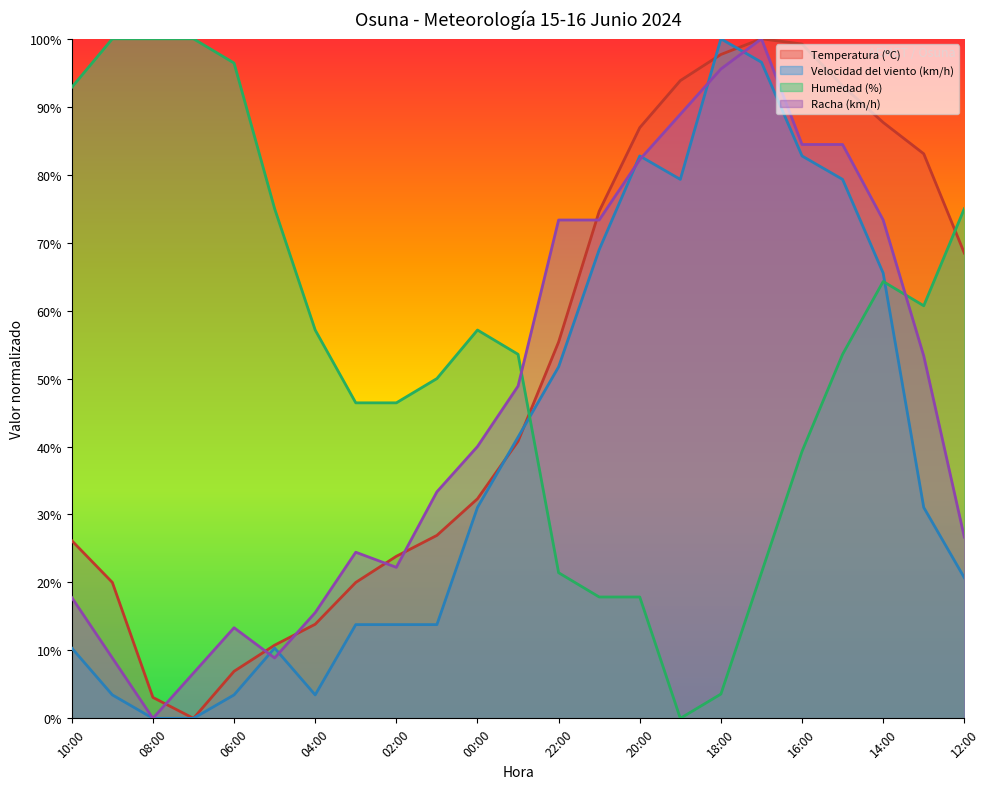

Reading left to right, transcribe all the data shown in this chart.

Temperatura (ºC): 10:00=26.2	09:00=20.0	08:00=3.1	07:00=0.0	06:00=6.9	05:00=10.8	04:00=13.8	03:00=20.0	02:00=23.8	01:00=26.9	00:00=32.3	23:00=40.8	22:00=55.4	21:00=74.6	20:00=86.9	19:00=93.8	18:00=97.7	17:00=100.0	16:00=99.2	15:00=93.1	14:00=87.7	13:00=83.1	12:00=68.5
Velocidad del viento (km/h): 10:00=10.3	09:00=3.4	08:00=0.0	07:00=0.0	06:00=3.4	05:00=10.3	04:00=3.4	03:00=13.8	02:00=13.8	01:00=13.8	00:00=31.0	23:00=41.4	22:00=51.7	21:00=69.0	20:00=82.8	19:00=79.3	18:00=100.0	17:00=96.6	16:00=82.8	15:00=79.3	14:00=65.5	13:00=31.0	12:00=20.7
Humedad (%): 10:00=92.9	09:00=100.0	08:00=100.0	07:00=100.0	06:00=96.4	05:00=75.0	04:00=57.1	03:00=46.4	02:00=46.4	01:00=50.0	00:00=57.1	23:00=53.6	22:00=21.4	21:00=17.9	20:00=17.9	19:00=0.0	18:00=3.6	17:00=21.4	16:00=39.3	15:00=53.6	14:00=64.3	13:00=60.7	12:00=75.0
Racha (km/h): 10:00=17.8	09:00=8.9	08:00=0.0	07:00=6.7	06:00=13.3	05:00=8.9	04:00=15.6	03:00=24.4	02:00=22.2	01:00=33.3	00:00=40.0	23:00=48.9	22:00=73.3	21:00=73.3	20:00=82.2	19:00=88.9	18:00=95.6	17:00=100.0	16:00=84.4	15:00=84.4	14:00=73.3	13:00=53.3	12:00=26.7